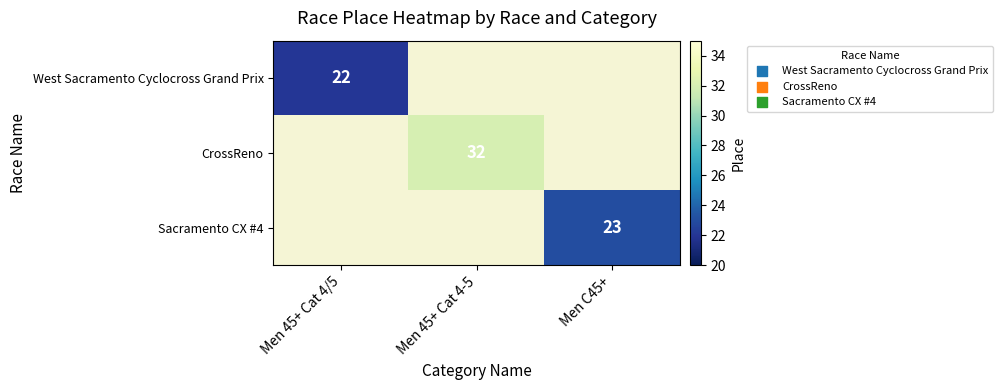

True or false: West Sacramento Cyclocross Grand Prix has a value of 22 at Men 45+ Cat 4/5.

True